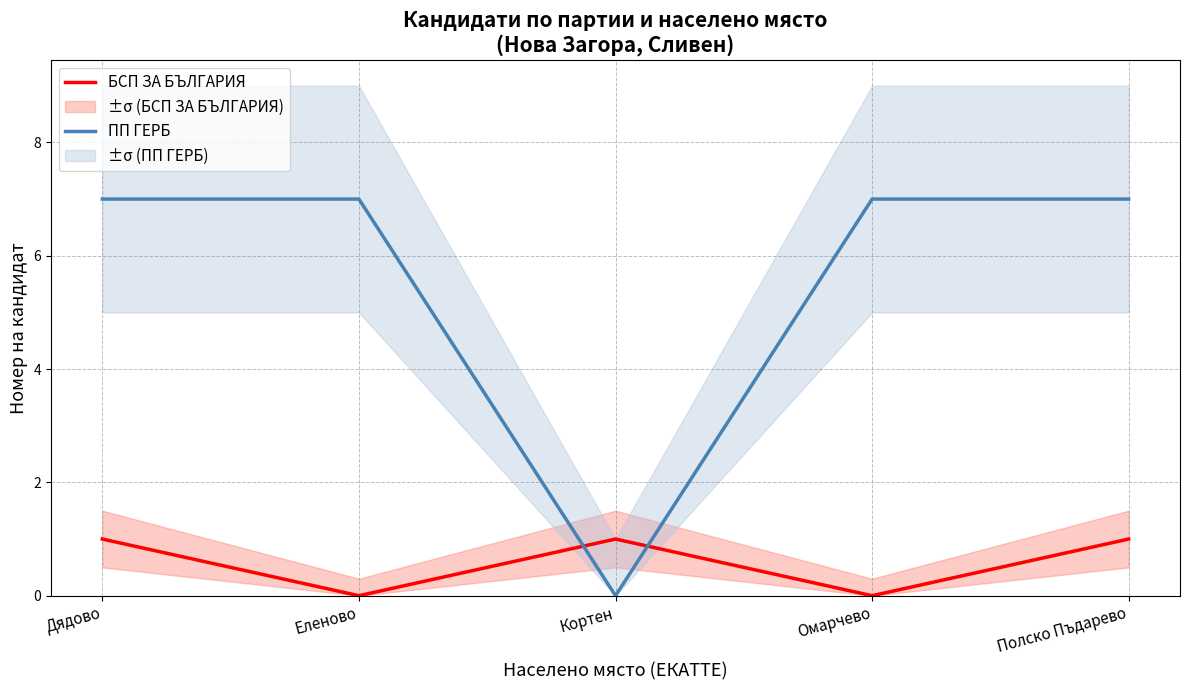

Read the ПП ГЕРБ value at Еленово.

7